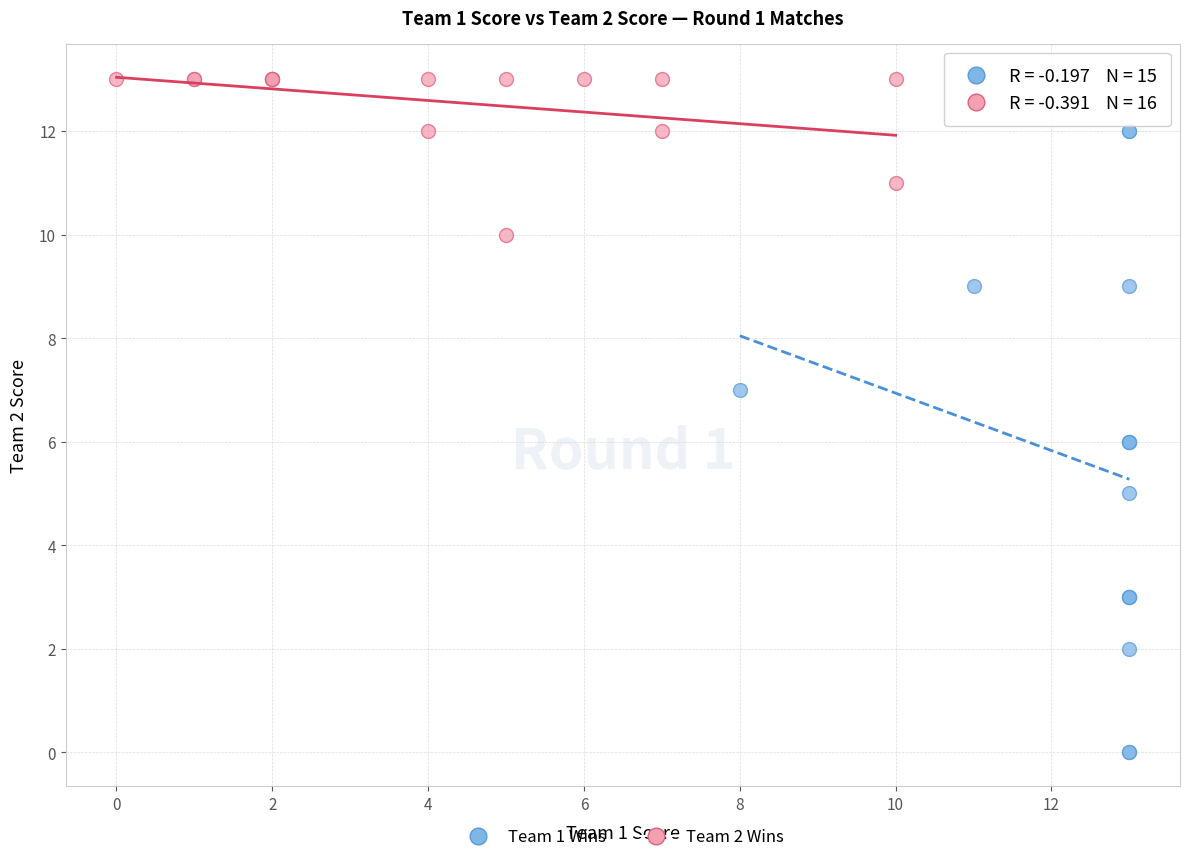

Which series contains the highest Y value?

Team 2 Wins